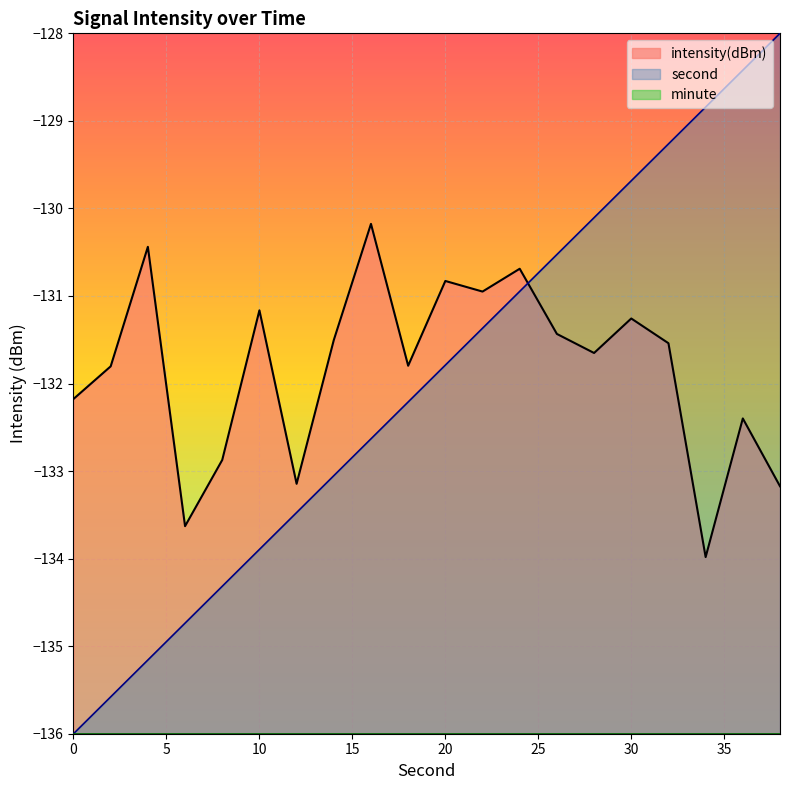

Between 26 and 36, which series saw the biggest shift?

second